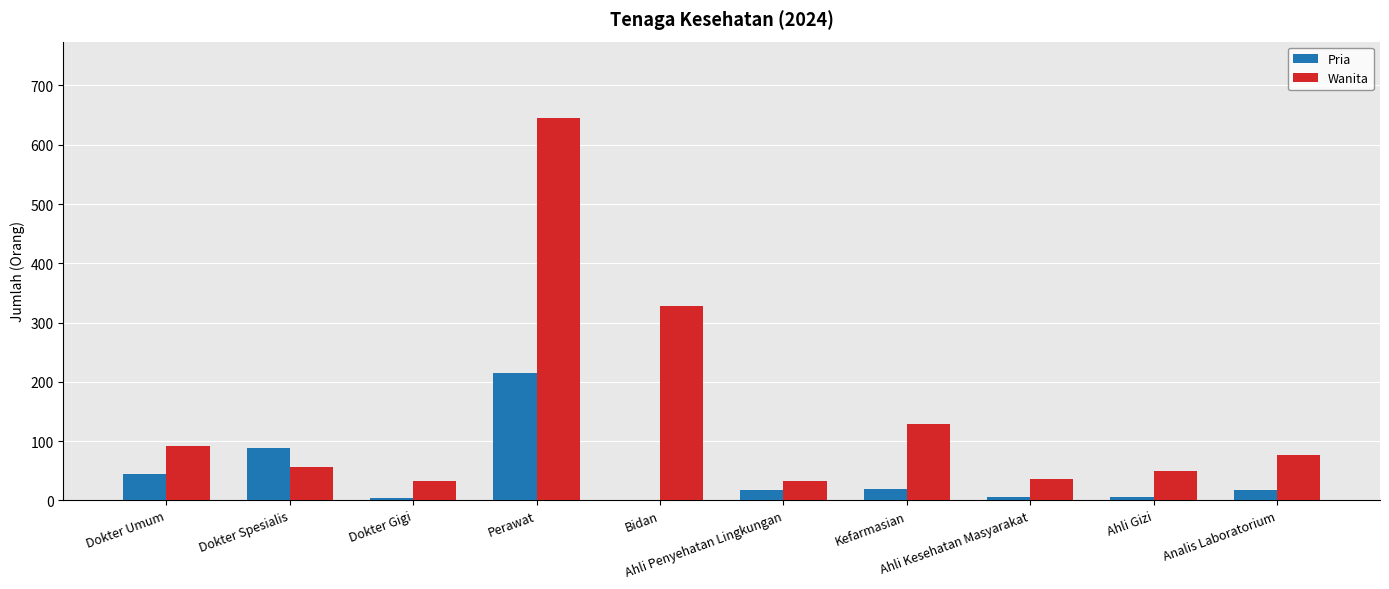

What is the sum of all Wanita values?

1476